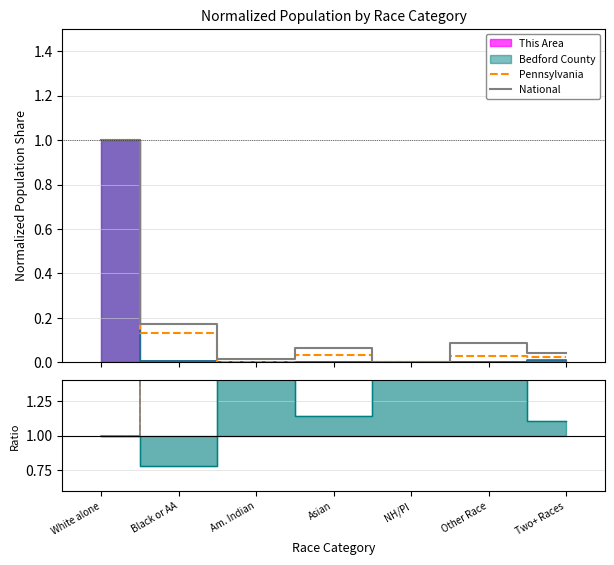

True or false: National and Nat / This Area cross at least once.

False